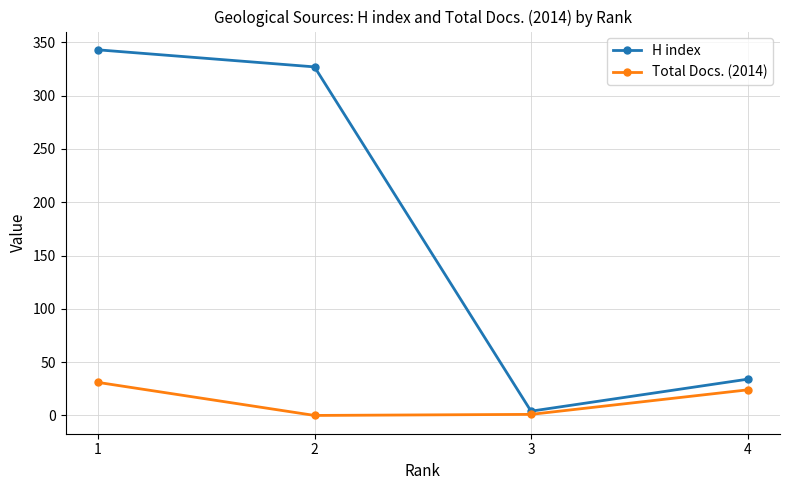

Which series changed the most between 1 and 2?

Total Docs. (2014)